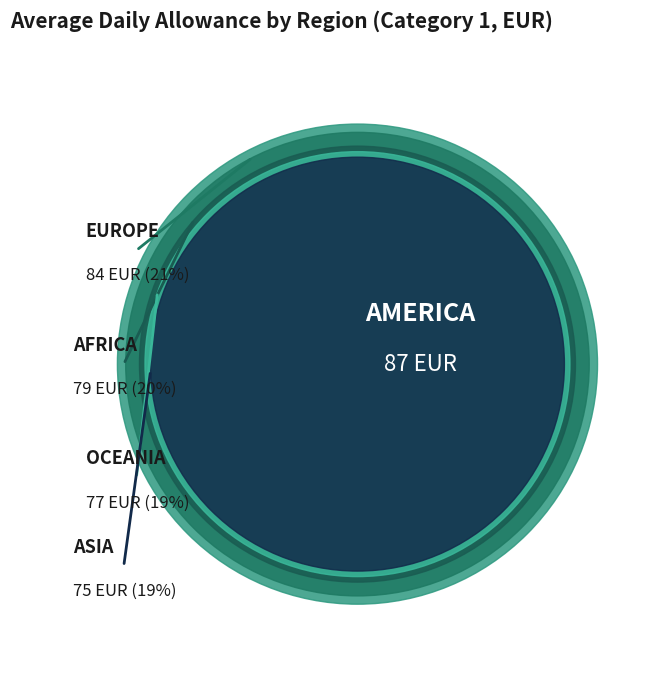

Does any single category account for the majority?

No